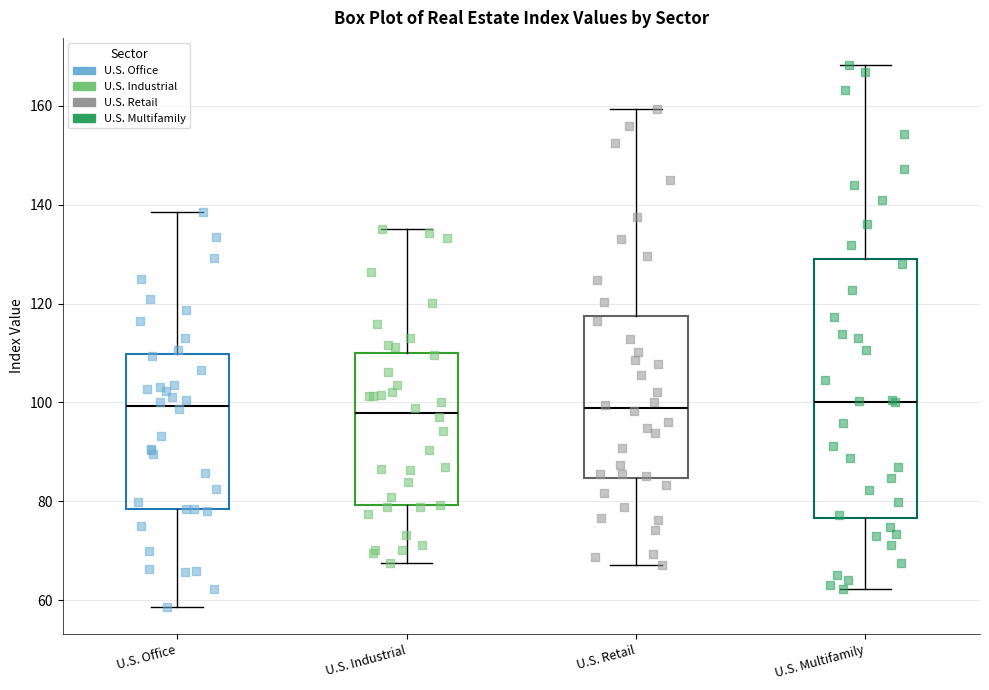

Reading left to right, transcribe this box plot: for each box, give where its median line is, the range the box spans, and where its two whiskers end, as read against the y-axis. The values are not printed on the chart, so give them approximately, as read against the axis.

U.S. Office: median 100, box 78 to 110, whiskers 58 to 138
U.S. Industrial: median 98, box 80 to 110, whiskers 68 to 136
U.S. Retail: median 98, box 84 to 118, whiskers 68 to 160
U.S. Multifamily: median 100, box 76 to 128, whiskers 62 to 168